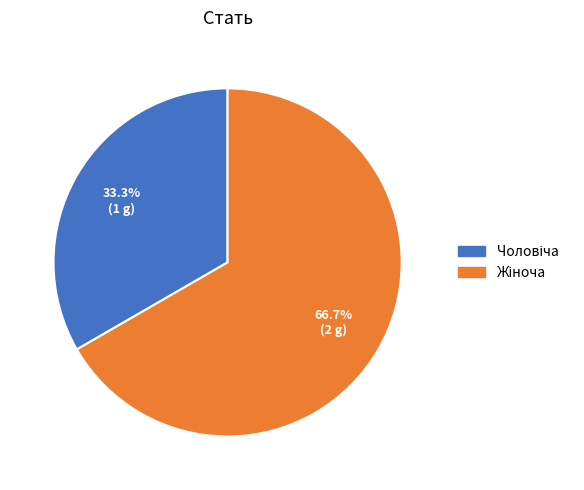

Is there a majority slice in this chart?

Yes